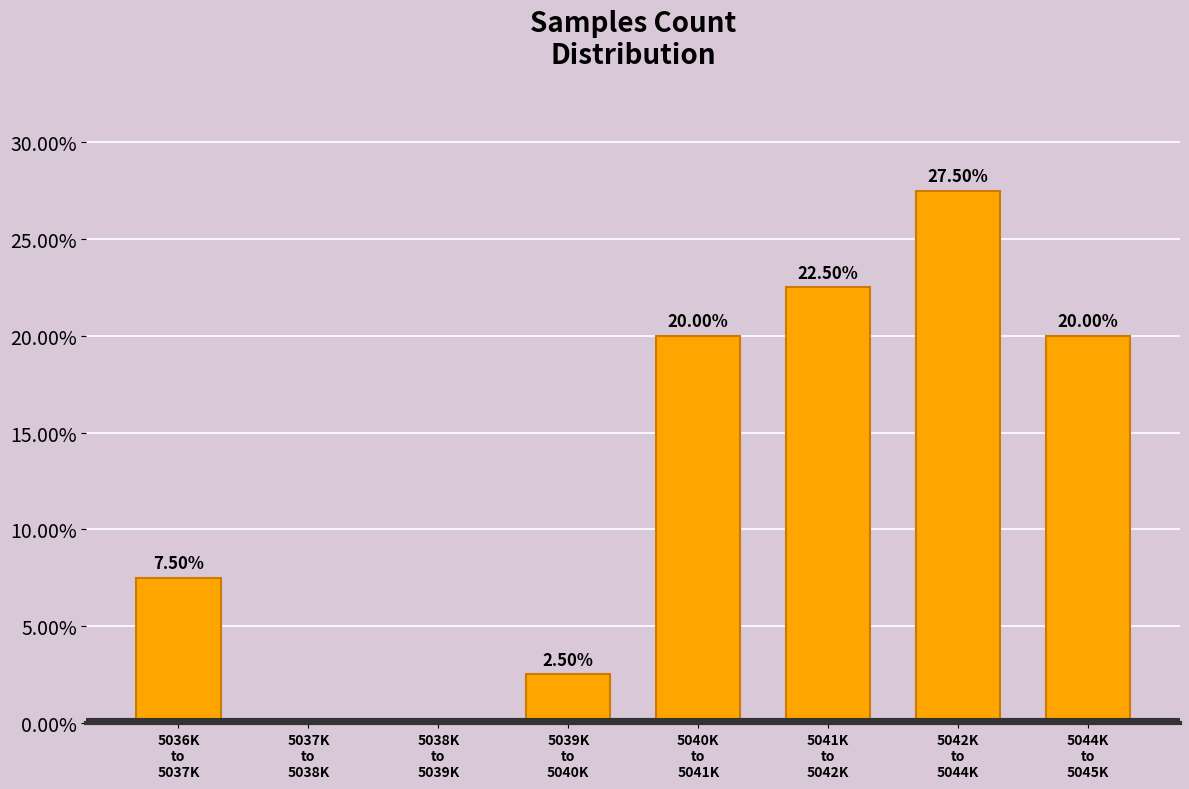

What is the sum of all values?

100.0